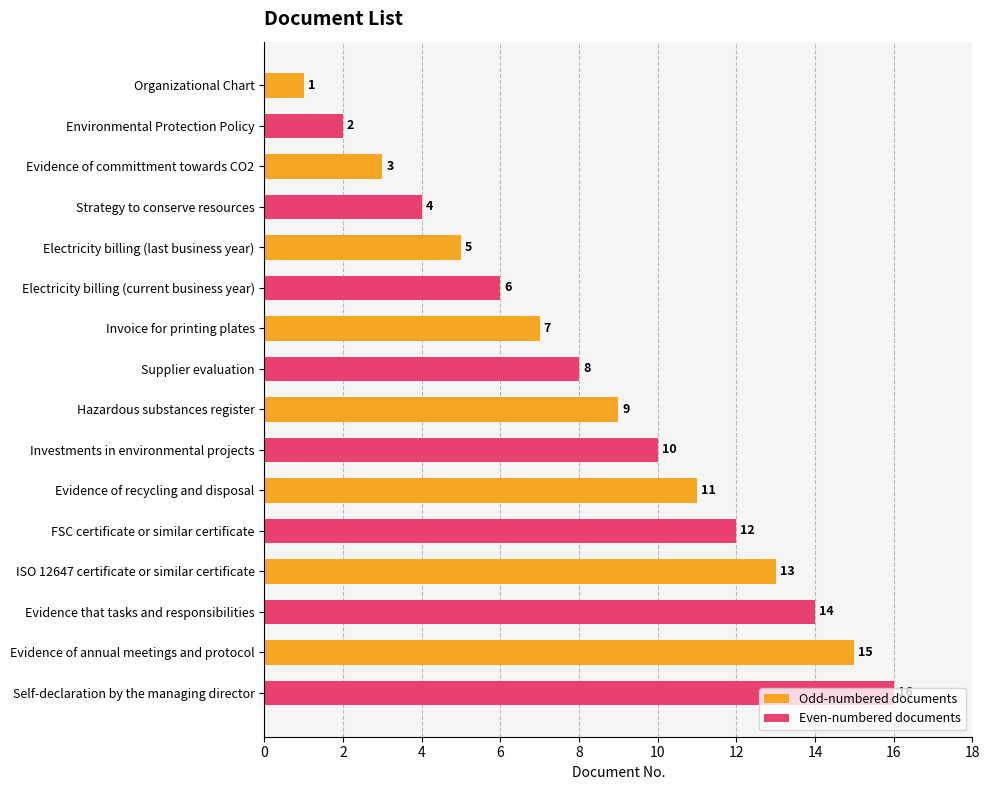

Which series has the largest total across all categories?

Even-numbered documents